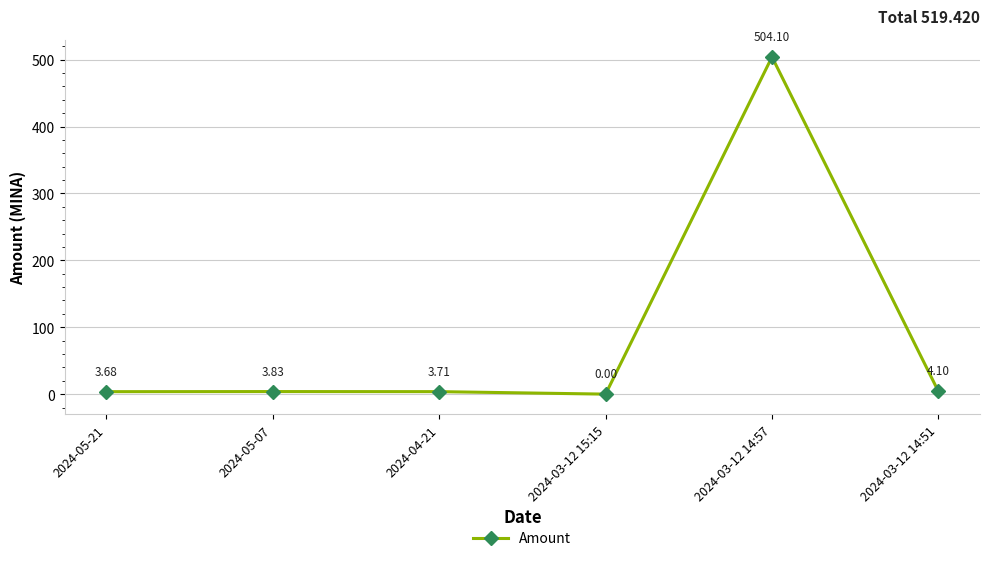

Where is the data nearest to the value 252?

2024-03-12 14:51